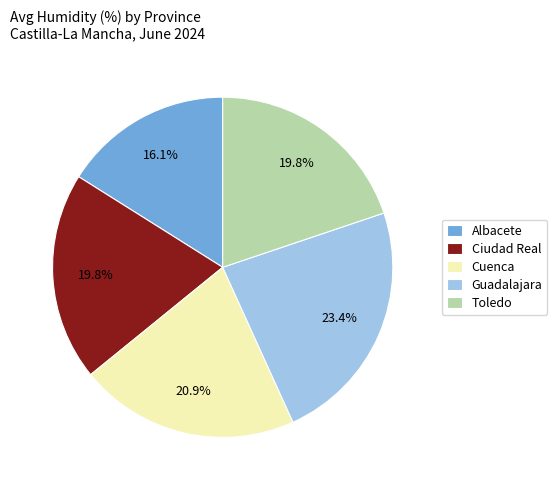

Which slice is the smallest?

Albacete